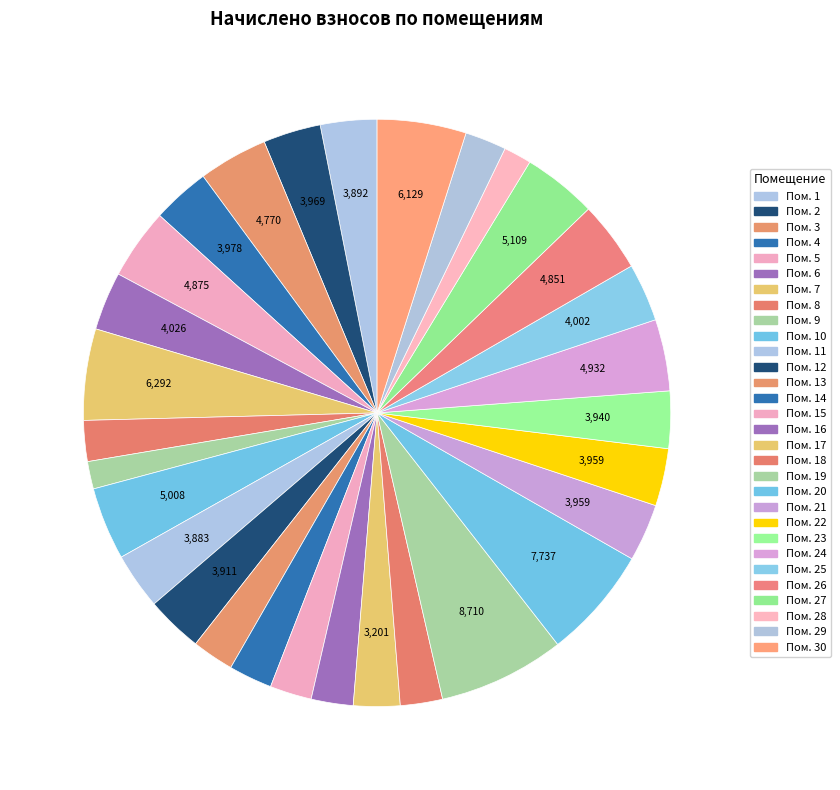

Rank the categories by value from lowest to highest.

9, 28, 8, 29, 13, 15, 16, 18, 14, 17, 11, 1, 12, 23, 21, 22, 2, 4, 25, 6, 3, 26, 5, 24, 10, 27, 30, 7, 20, 19